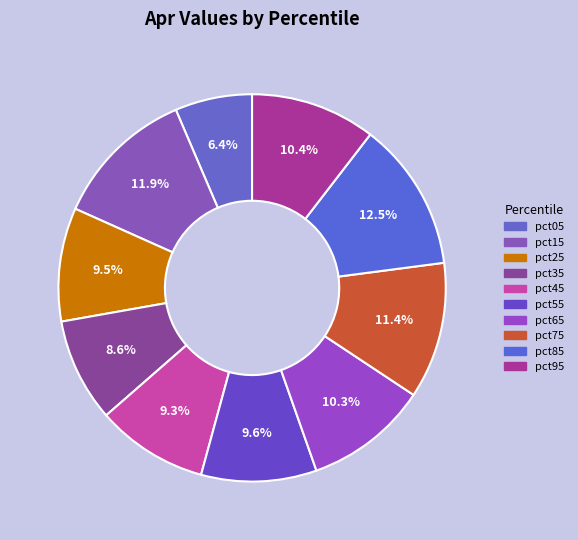

Combined, do pct25 and pct55 account for over 50%?

No